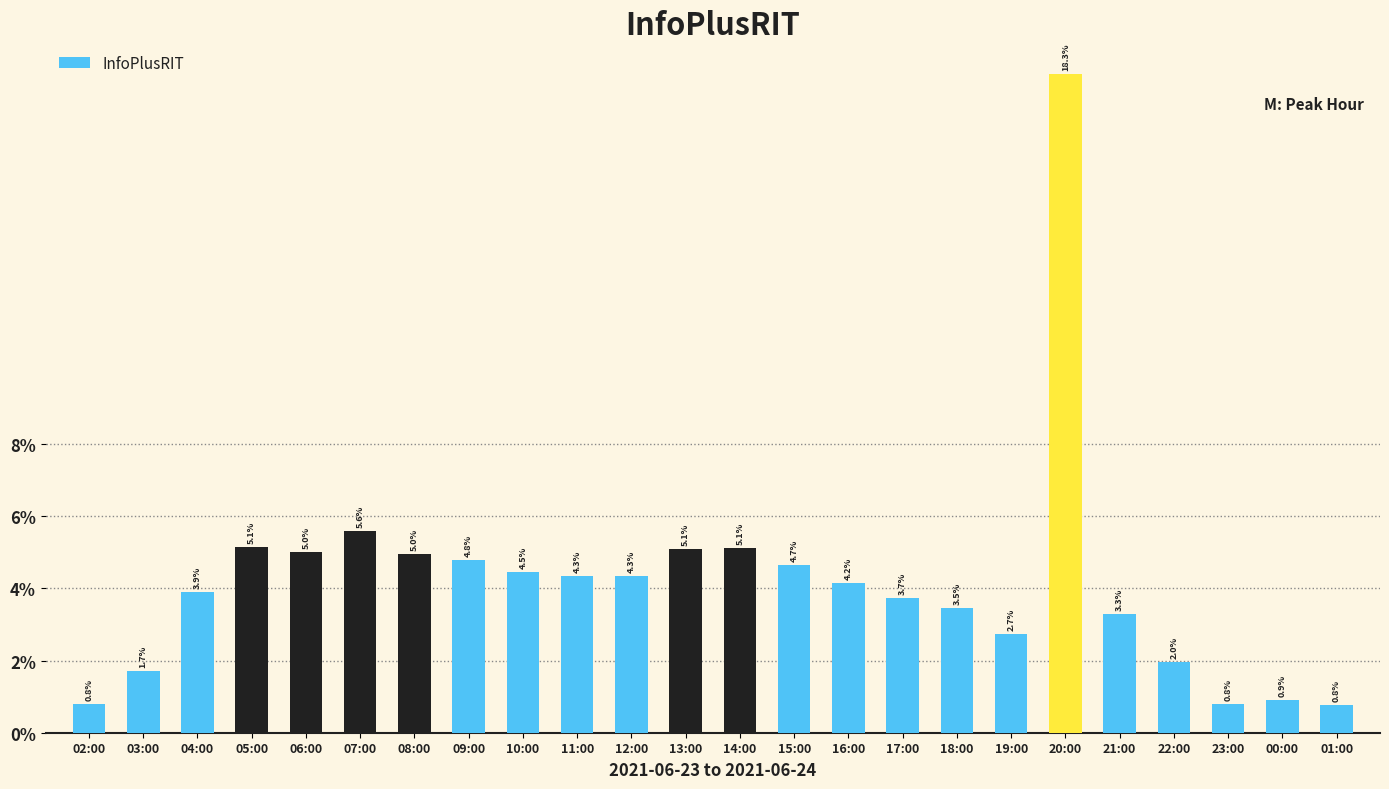

Which label corresponds to the smallest value in the chart?

01:00